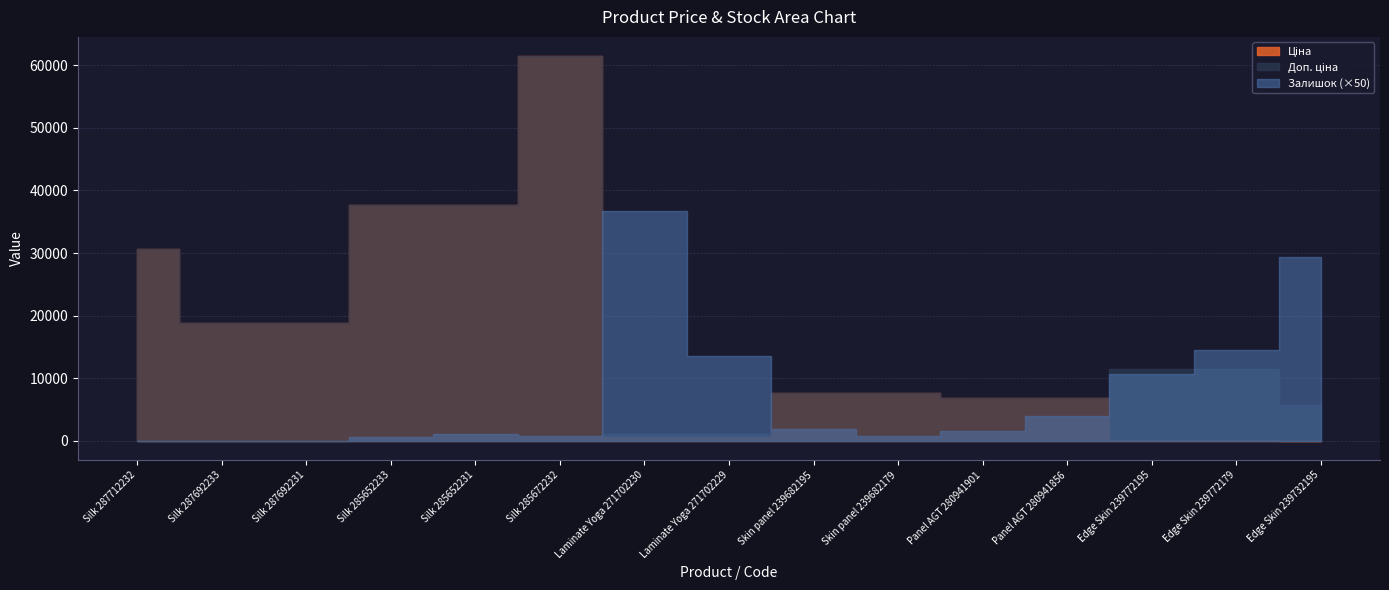

Which category has the lowest value across all series?

Silk 287712232